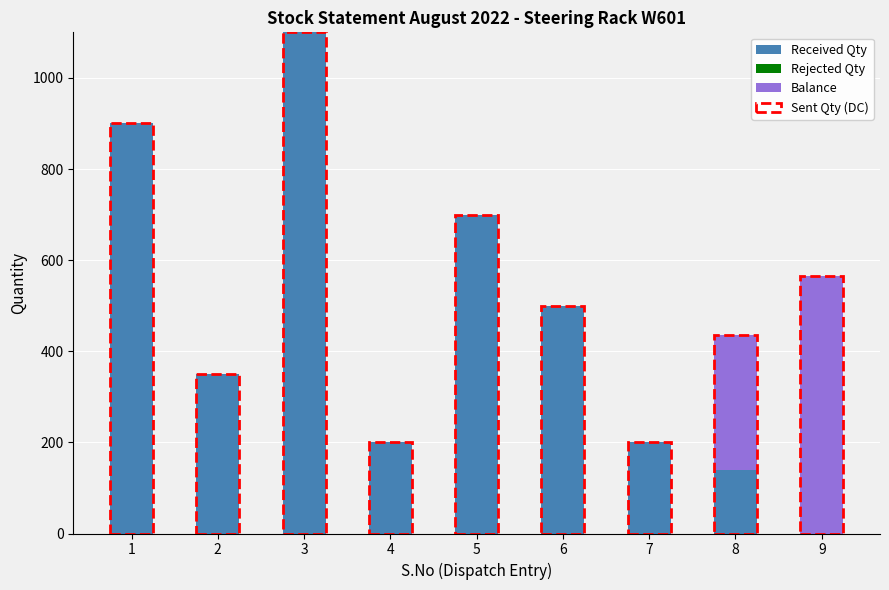

Reading left to right, what are the values for Received Qty?

1=900	2=350	3=1100	4=200	5=700	6=500	7=200	8=140	9=0